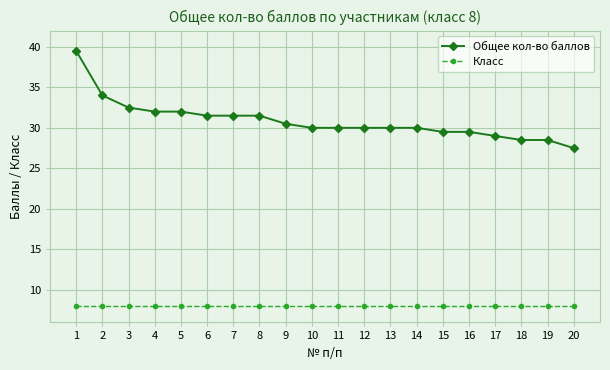

Count the number of categories in the chart.

20